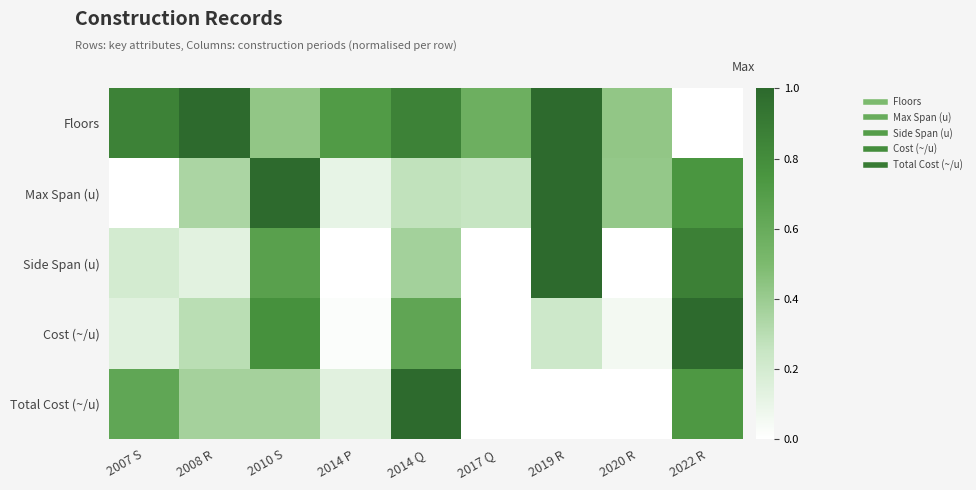

Count the number of categories in the chart.

9